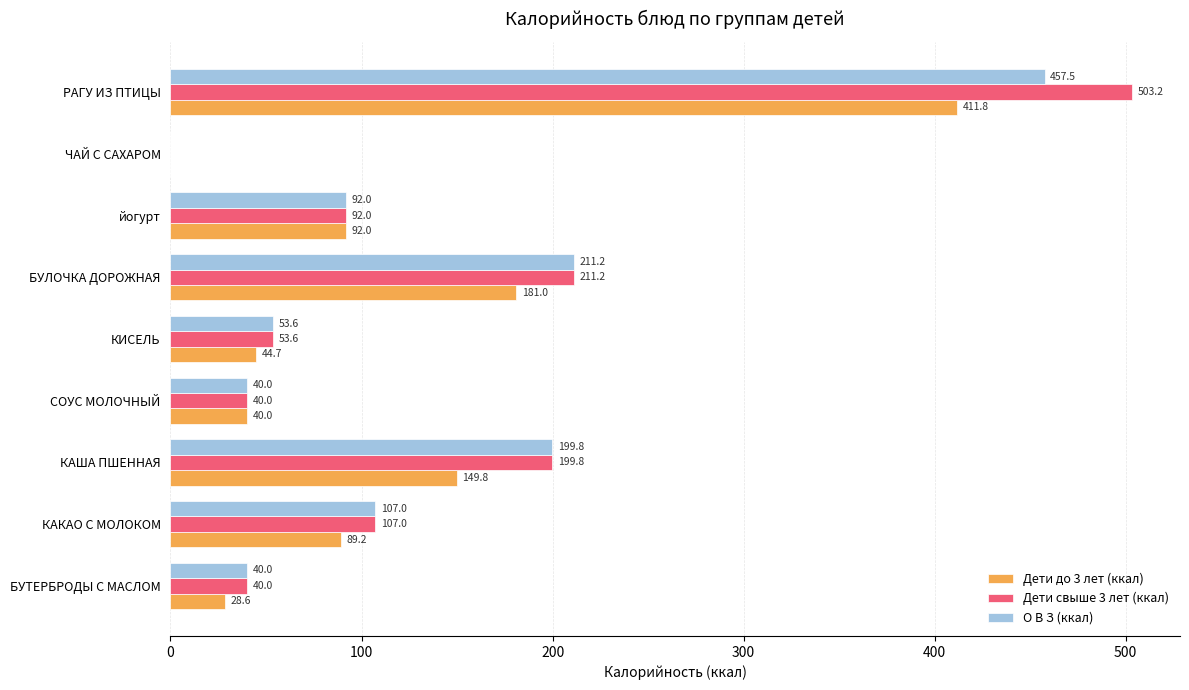

What is the sum of the Дети свыше 3 лет (ккал) values at КАКАО С МОЛОКОМ and СОУС МОЛОЧНЫЙ?

147.0